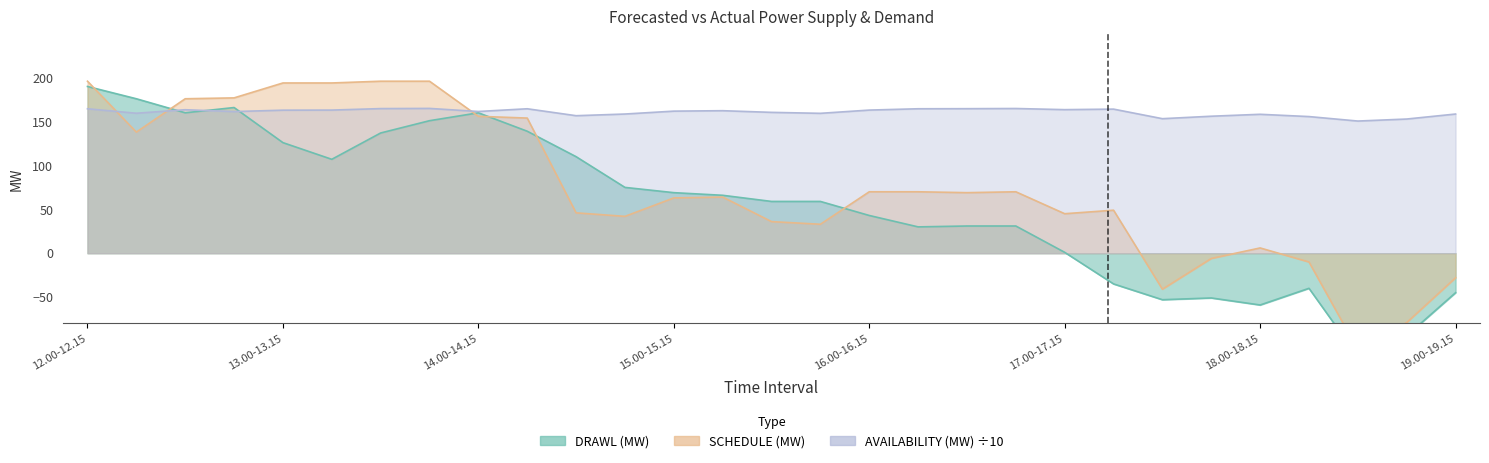

What is the label of the 1st point from the right?

19.00-19.15